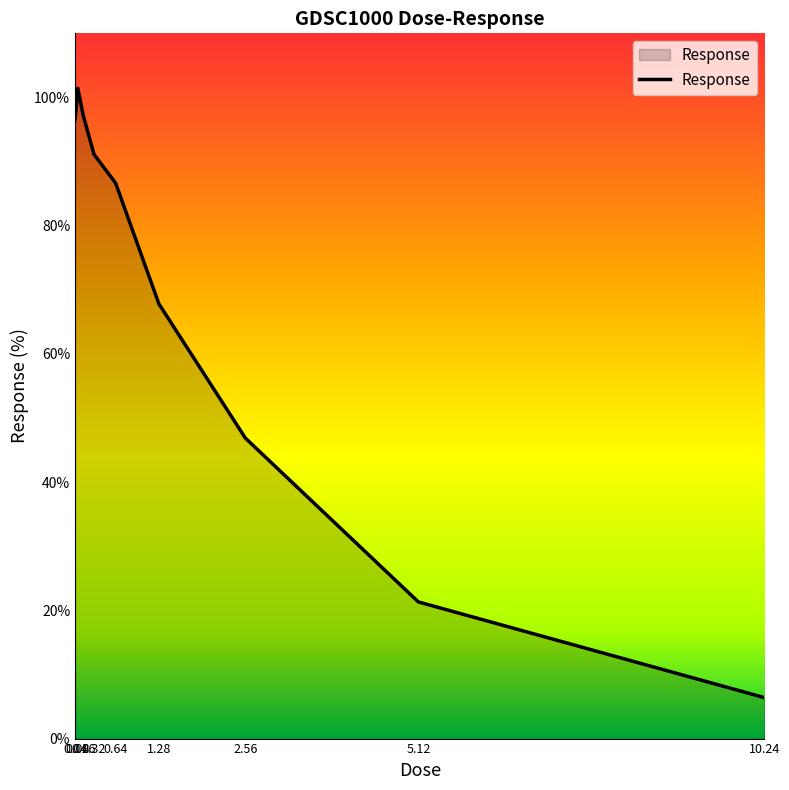

What position from the right is 0.64?

5